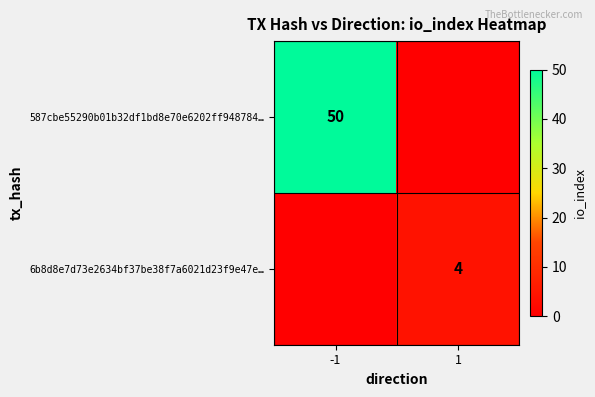

Is it true that 587cbe55290b01b32df1bd8e70e6202ff948784… equals 23 at -1?

False